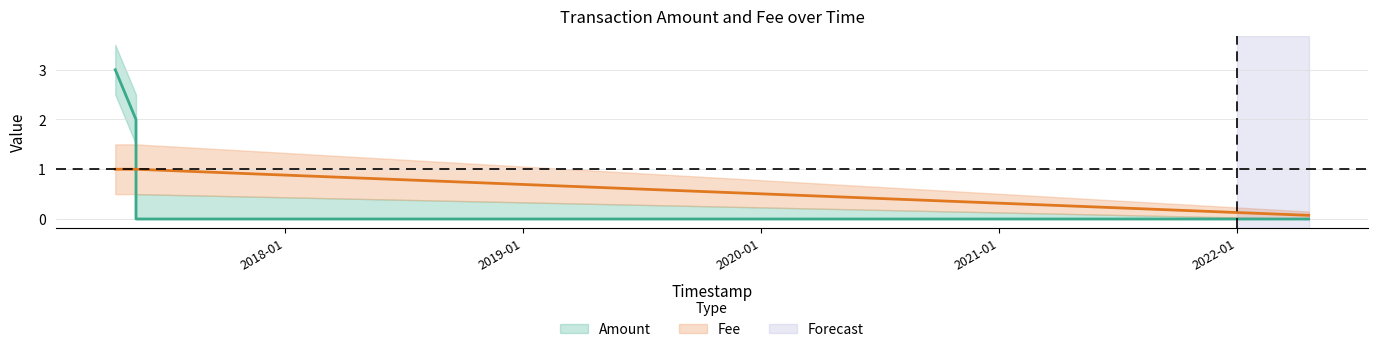

Reading right to left, extract all data points from this chart.

Amount: 2022-04-21 02:18:03=0.0	2017-05-16 17:46:47=0.0	2017-05-16 17:37:03=2.0	2017-04-14 21:46:28=3.0
Fee: 2022-04-21 02:18:03=0.1	2017-05-16 17:46:47=1.0	2017-05-16 17:37:03=1.0	2017-04-14 21:46:28=1.0